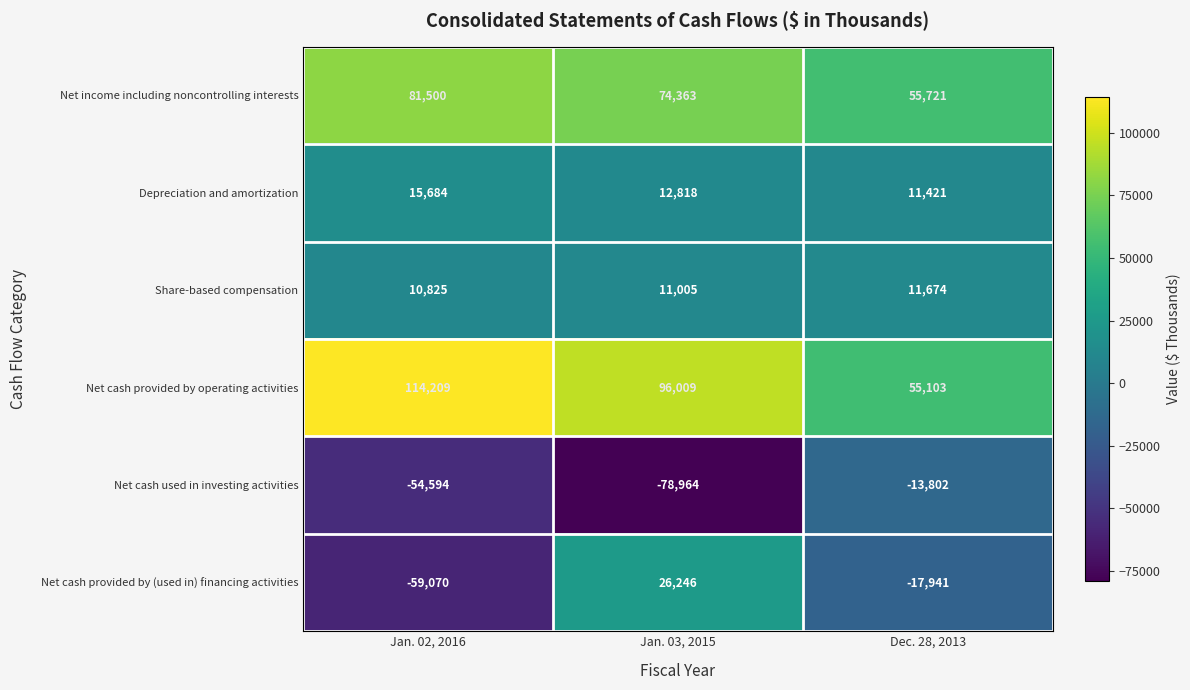

Which series changed the most between Jan. 02, 2016 and Dec. 28, 2013?

Net cash provided by operating activities